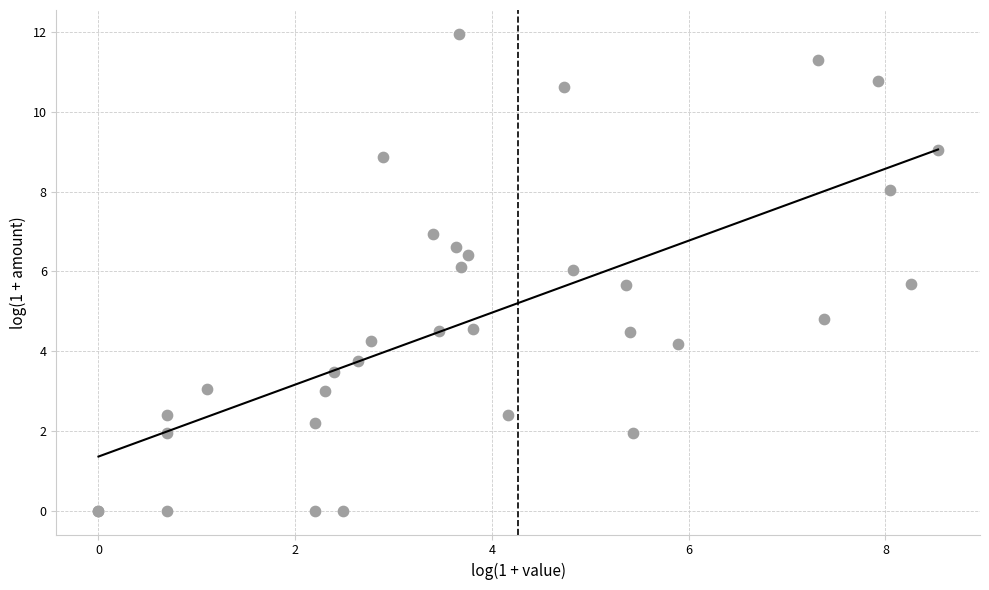

What Y value in the scatter plot is closest to 5?

4.8